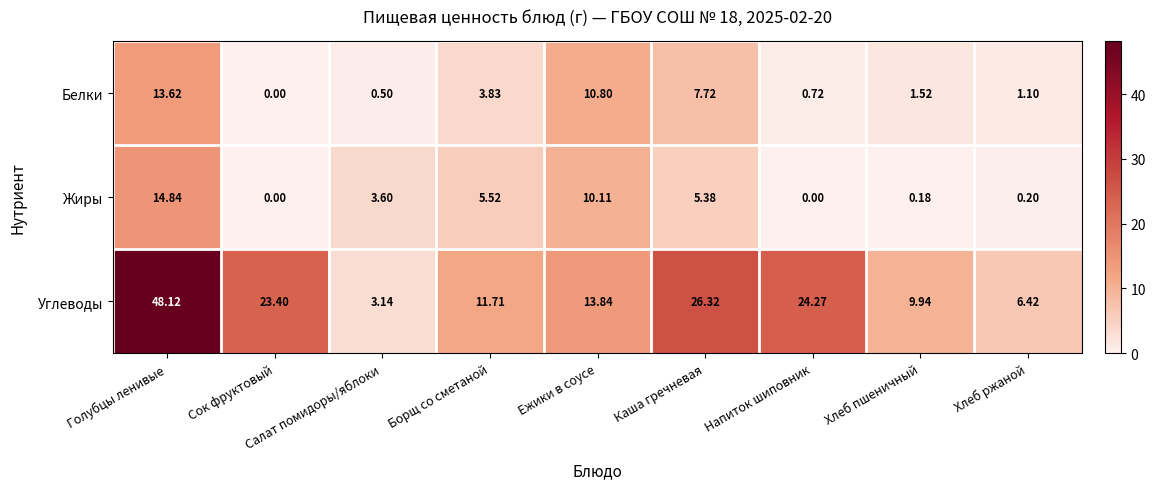

What is the spread (max minus min) of values at Сок фруктовый?

23.4